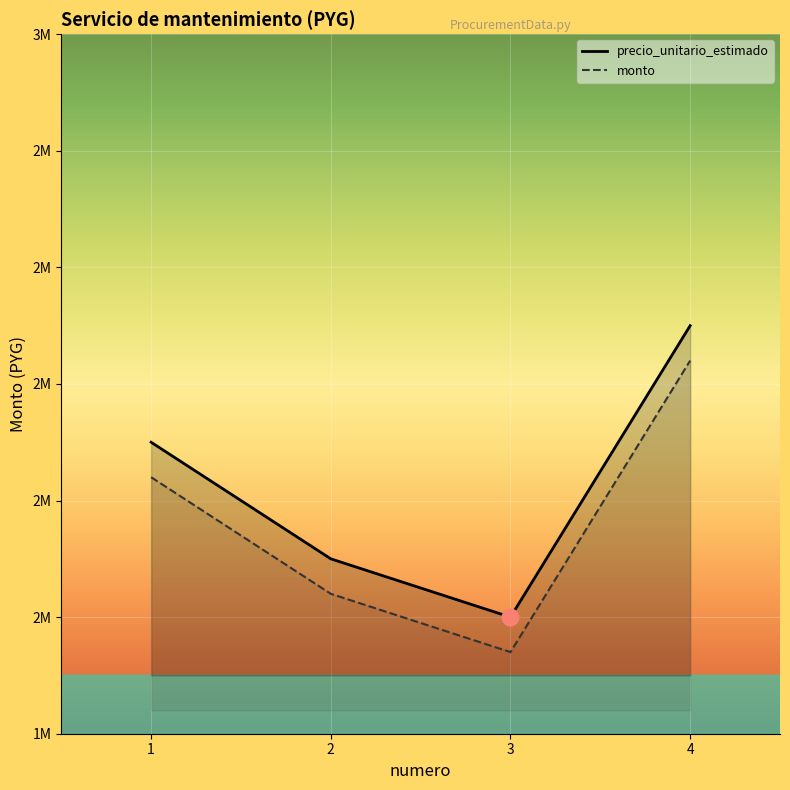

At which category does the chart reach its minimum across all series?

3